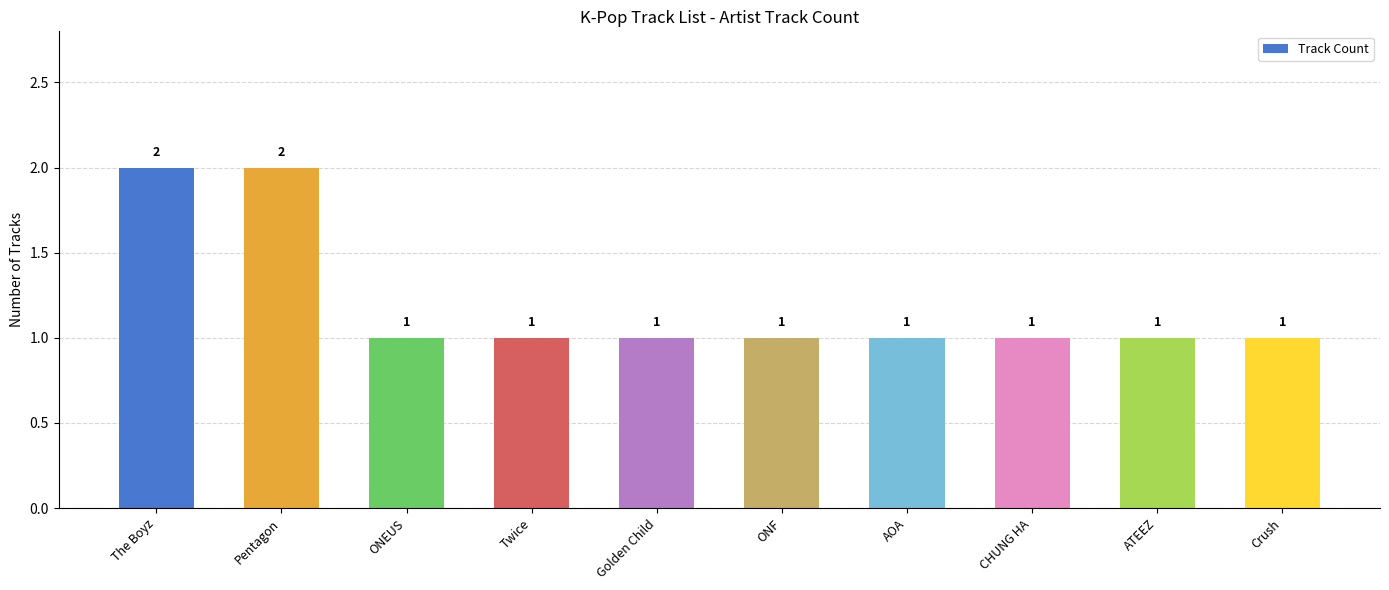

Reading left to right, transcribe all the data shown in this chart.

The Boyz=2	Pentagon=2	ONEUS=1	Twice=1	Golden Child=1	ONF=1	AOA=1	CHUNG HA=1	ATEEZ=1	Crush=1